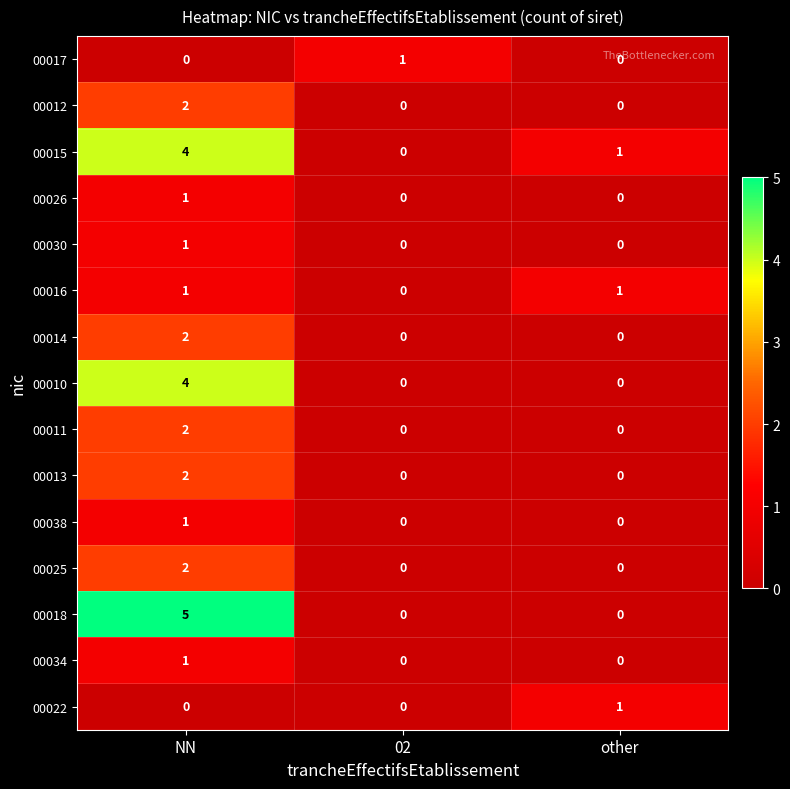

What is the total value across all series at NN?

28